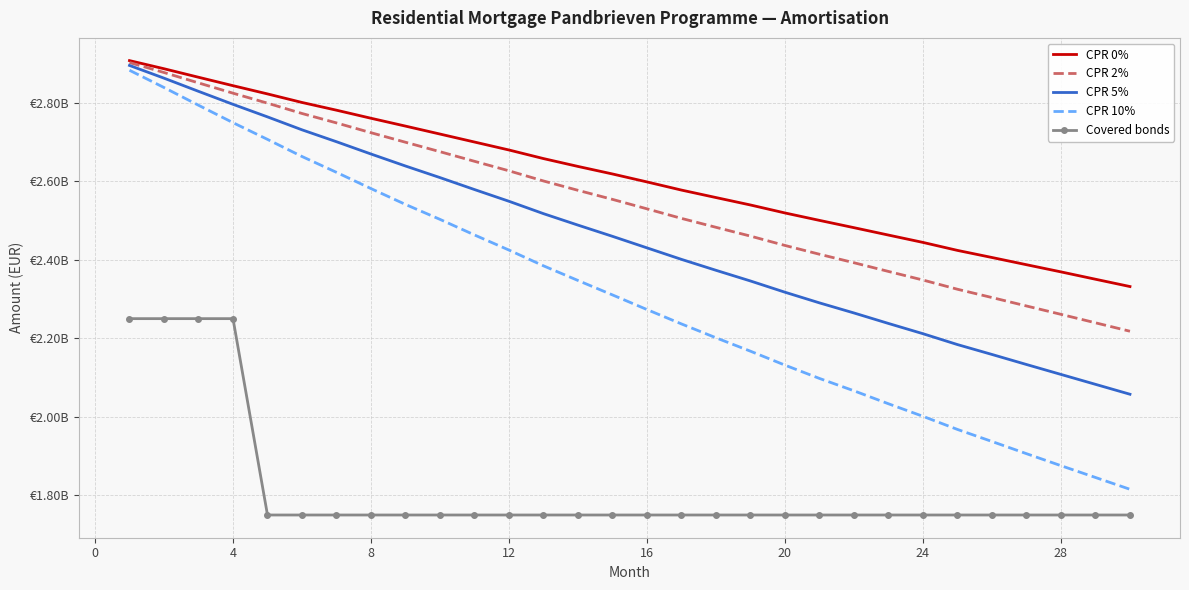

What are all the series names shown in the legend?

CPR 0%, CPR 2%, CPR 5%, CPR 10%, Covered bonds